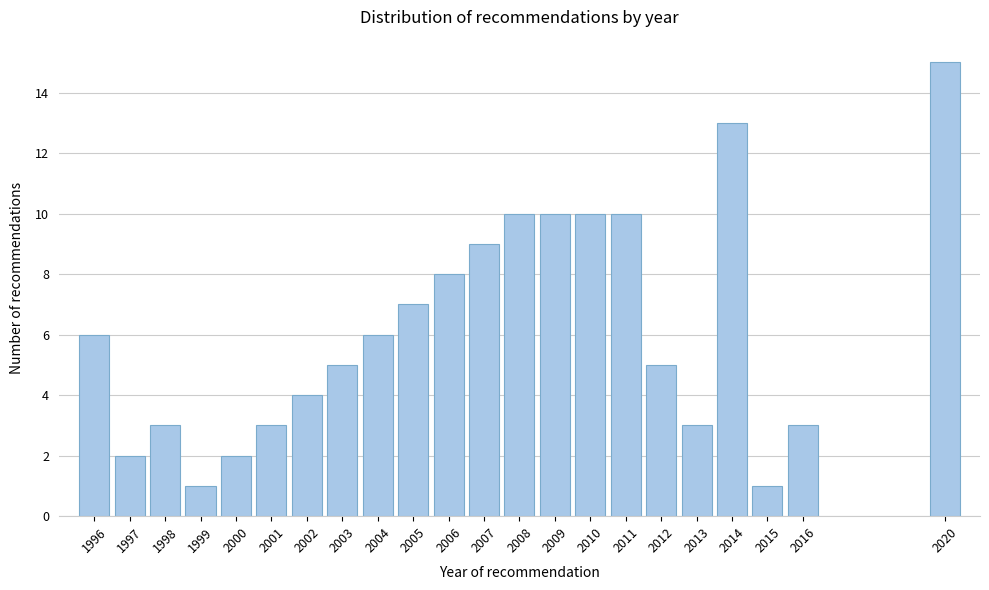

Reading left to right, what are all the values shown in this chart?

6	2	3	1	2	3	4	5	6	7	8	9	10	10	10	10	5	3	13	1	3	15